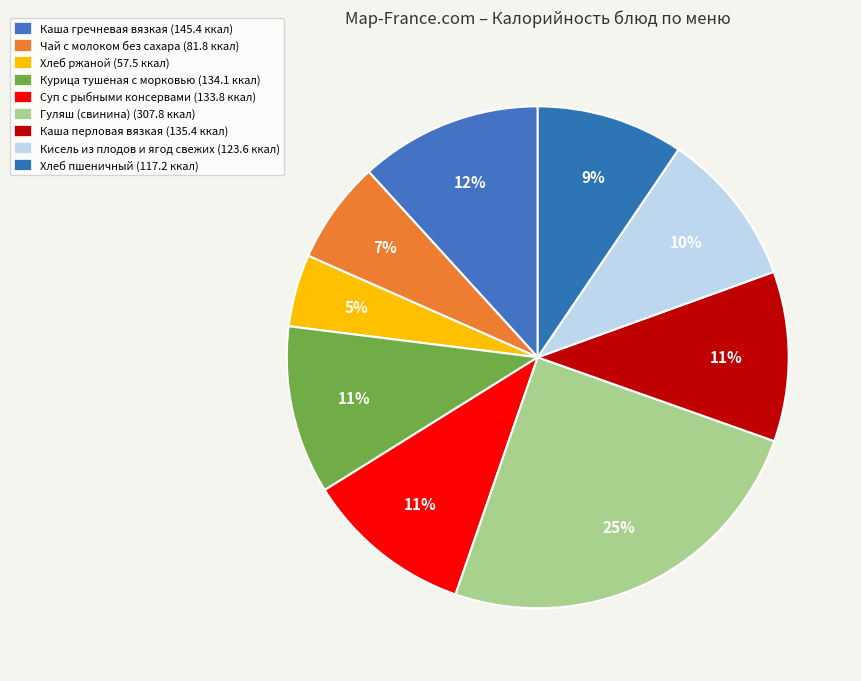

To the nearest percent, what is the combined percentage of Гуляш (свинина) and Курица тушеная с морковью?

36%